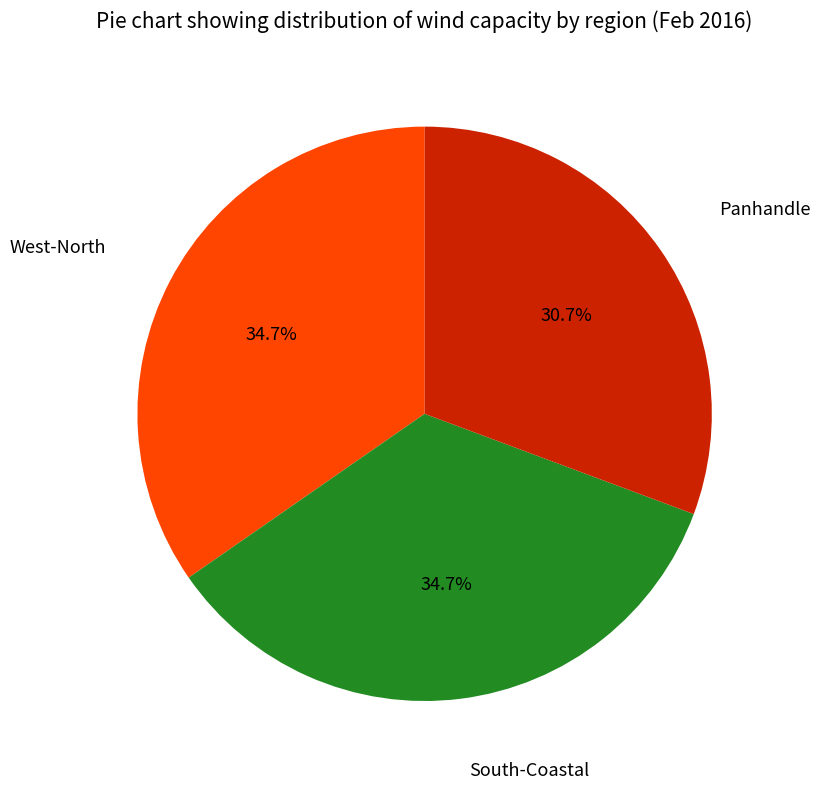

Does any single category account for the majority?

No